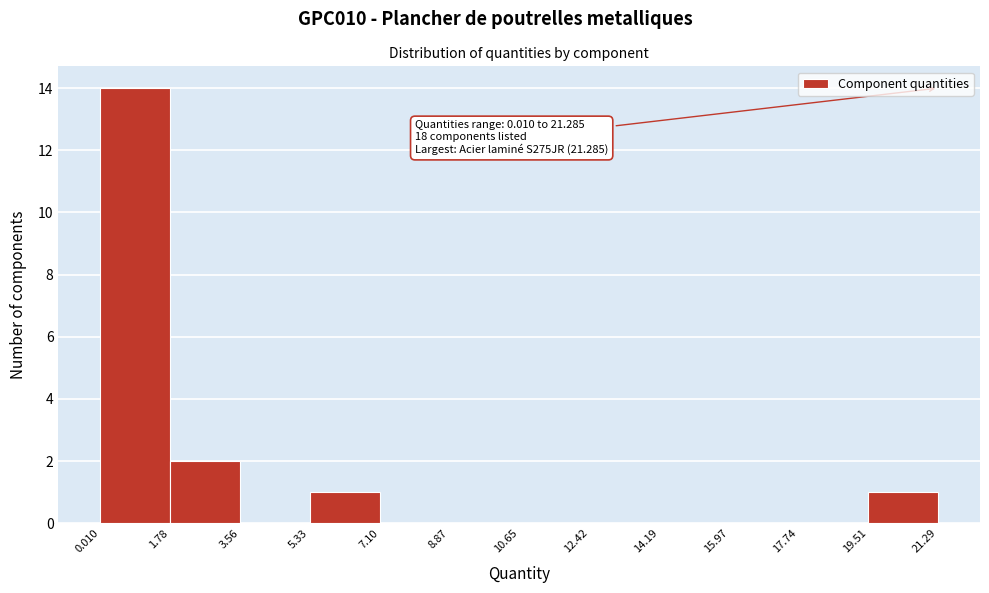

Over which range of the x-axis is the bar tallest?

0.010 to 1.78